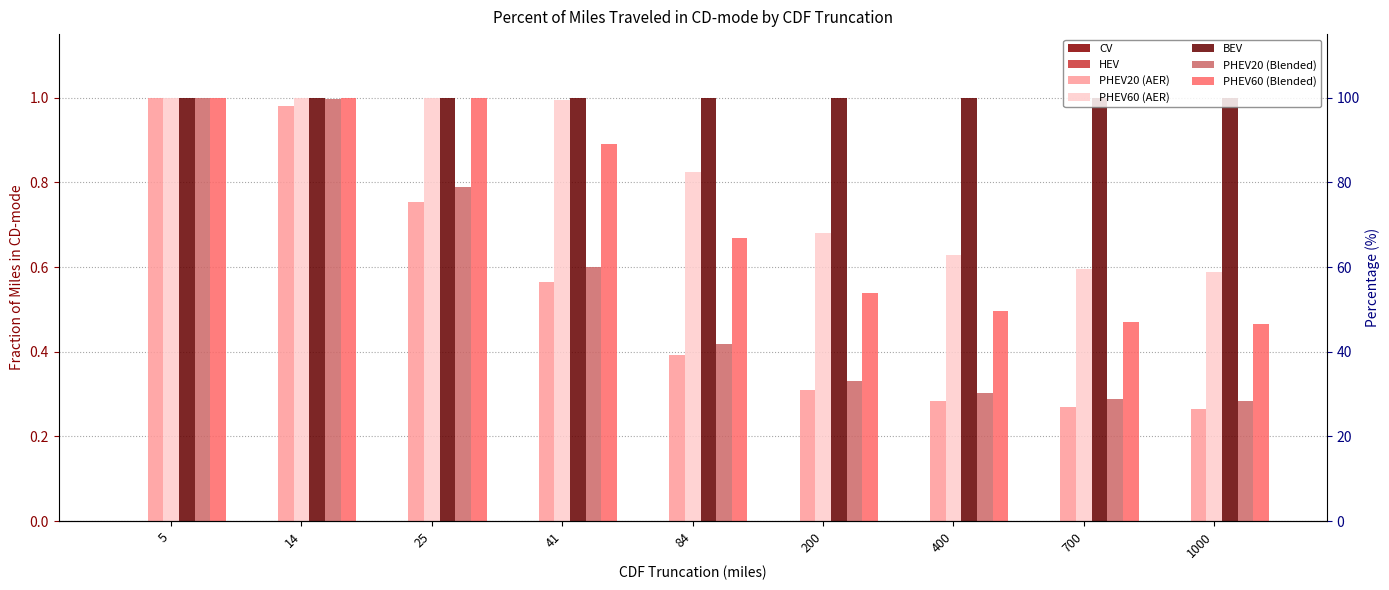

At which label does PHEV60 (AER) reach its minimum?

1000